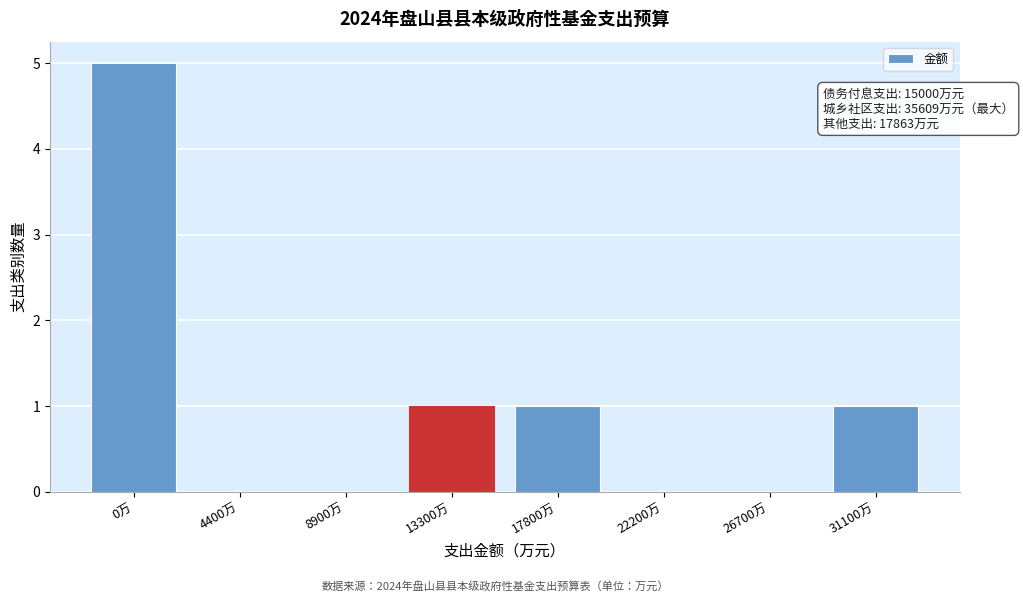

Reading left to right, extract all data points from this chart.

0万=5	4400万=0	8900万=0	13300万=1	17800万=1	22200万=0	26700万=0	31100万=1